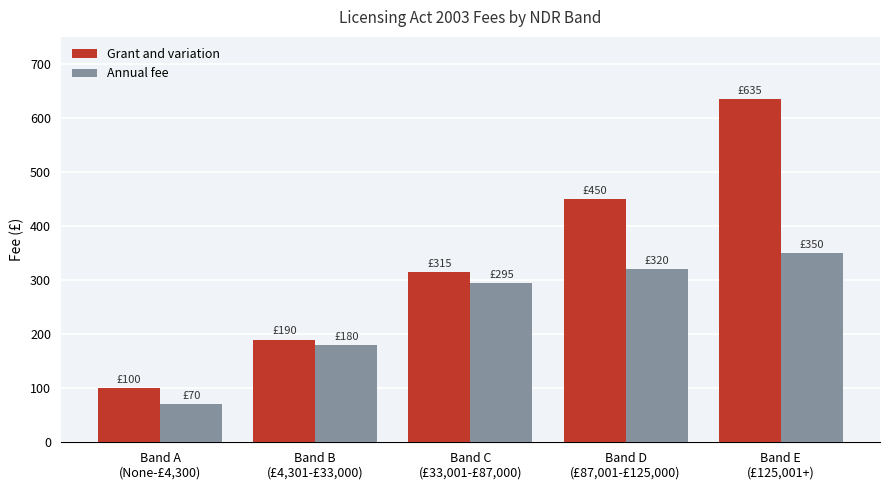

Which series has the largest range (max minus min)?

Grant and variation